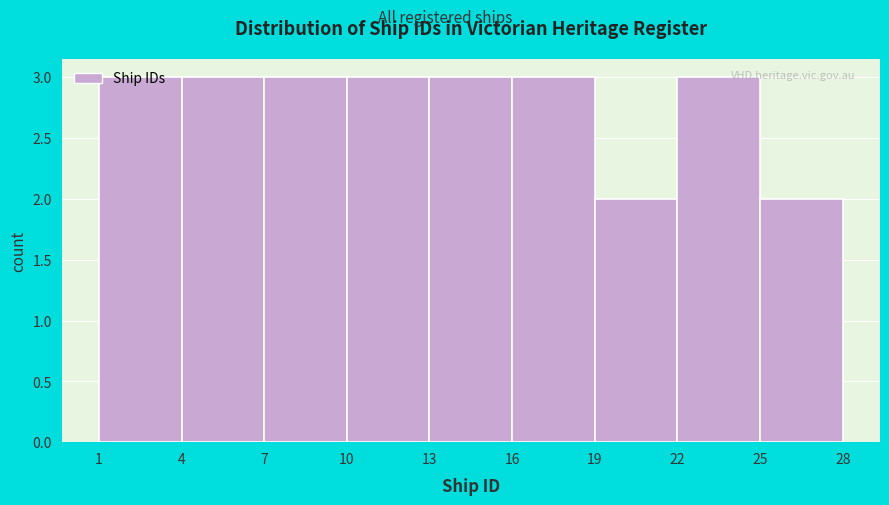

What is the height of the bar covering 19 to 22 on the x-axis? The values are not printed on the chart, so give them approximately, as read against the axis.

2